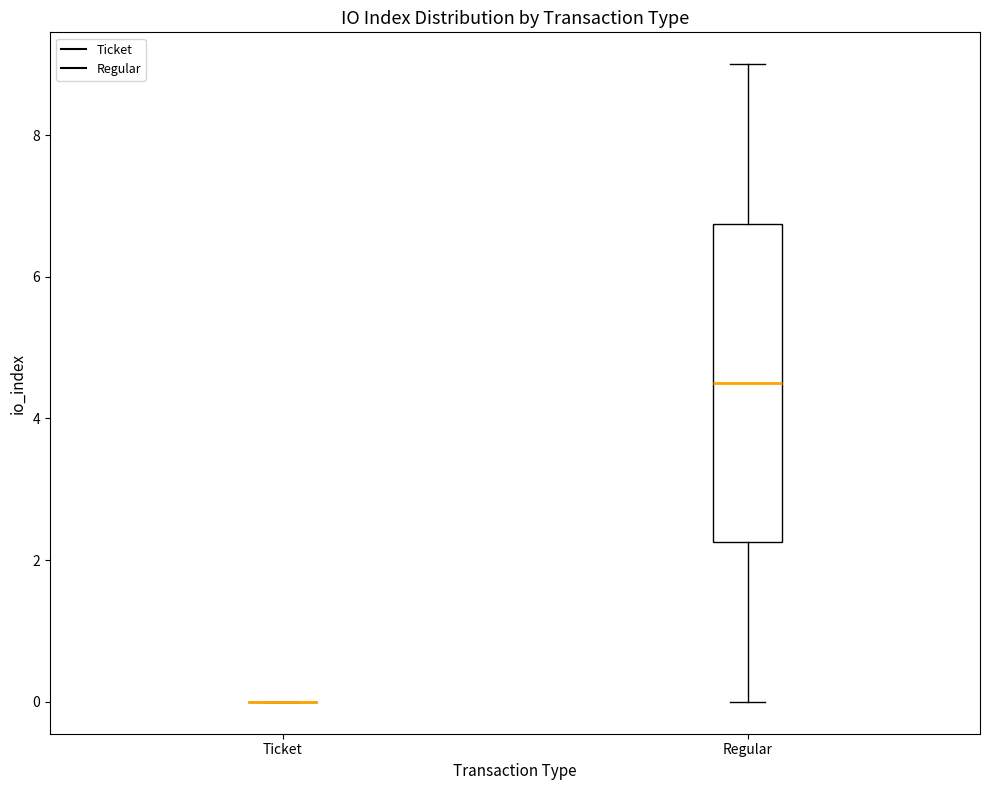

Reading left to right, read every box against the y-axis: the position of its median line, the range the box covers, and the ends of its whiskers. The values are not printed on the chart, so give them approximately, as read against the axis.

Ticket: box collapsed to a line at 0.0, whiskers 0.0 to 0.0
Regular: median 4.6, box 2.2 to 6.8, whiskers 0.0 to 9.0